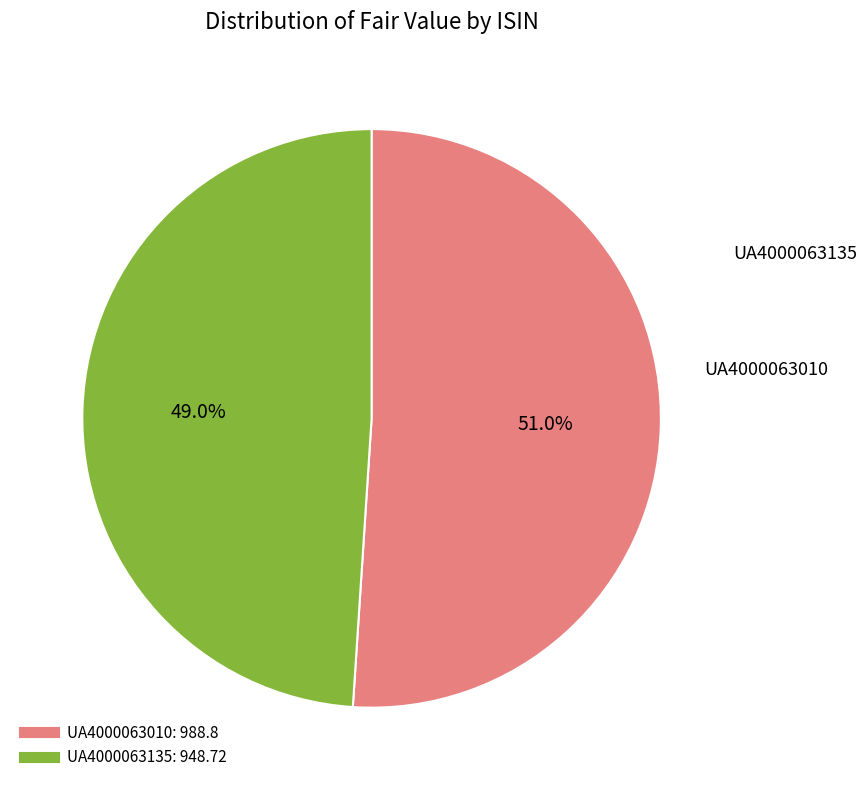

To the nearest percent, what is the average slice percentage?

50%